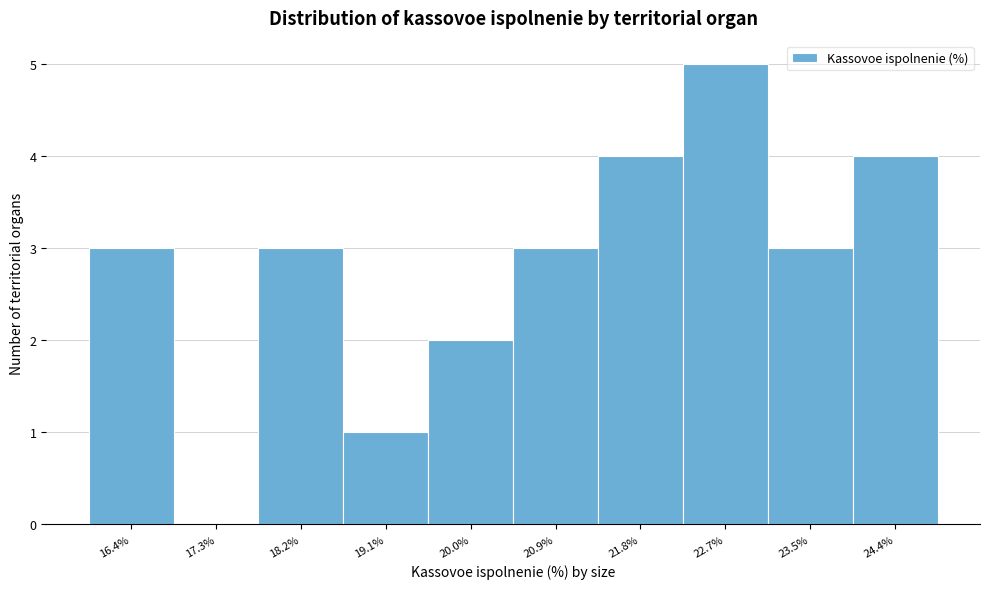

Reading left to right, extract all data points from this chart.

16.4%=3	17.3%=0	18.2%=3	19.1%=1	20.0%=2	20.9%=3	21.8%=4	22.7%=5	23.5%=3	24.4%=4